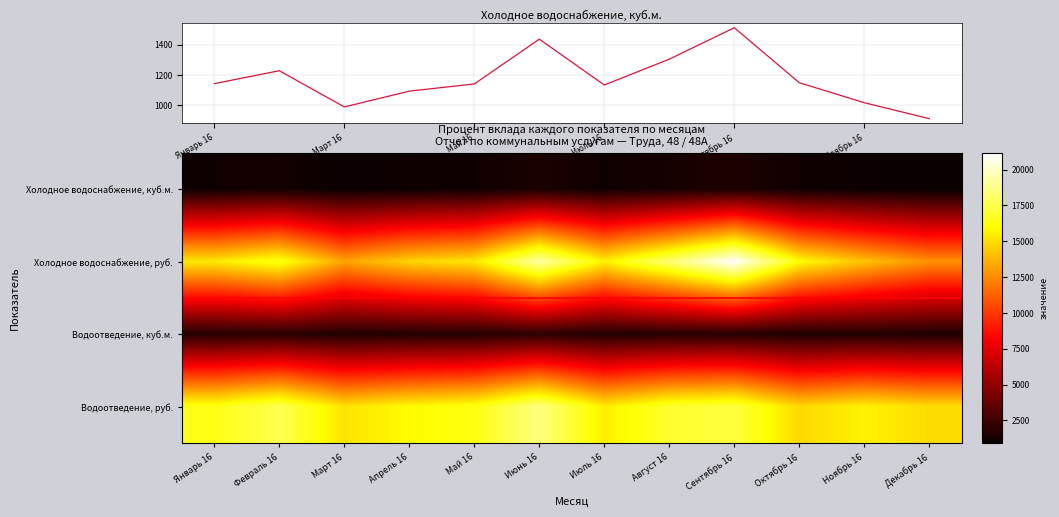

At which category is the sum across all series the highest?

Сентябрь 16